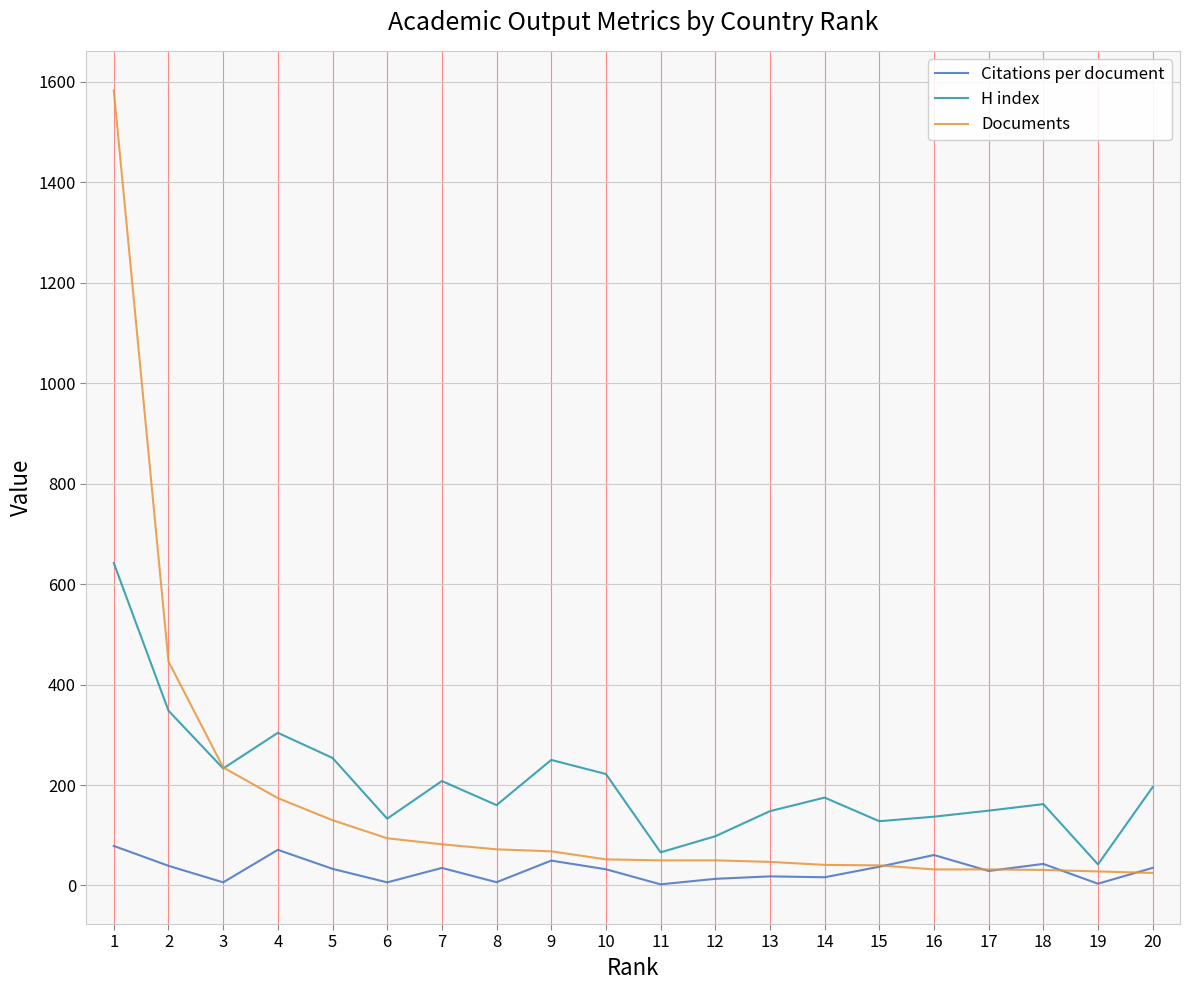

What is the spread (max minus min) of values at 6?

126.8